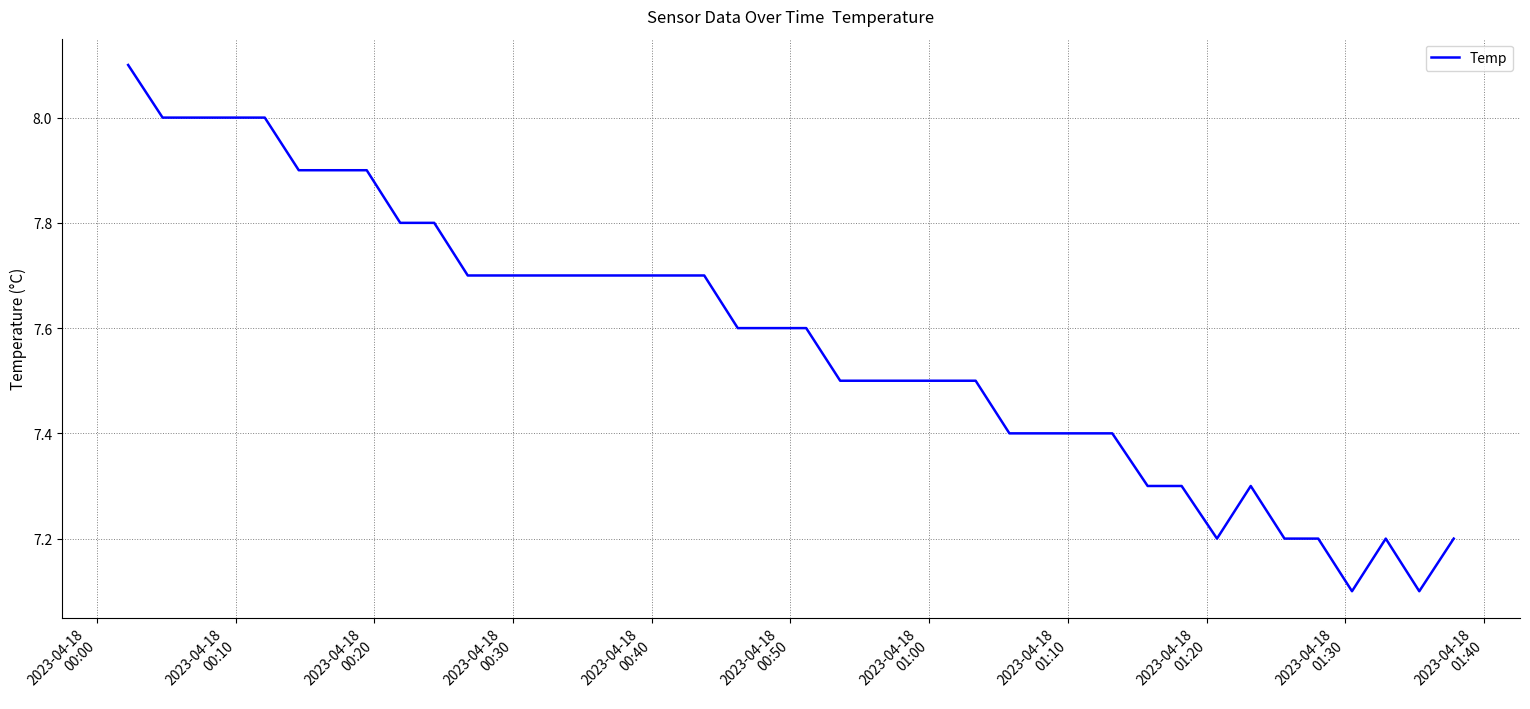

What is the difference between the maximum and minimum values?

1.0